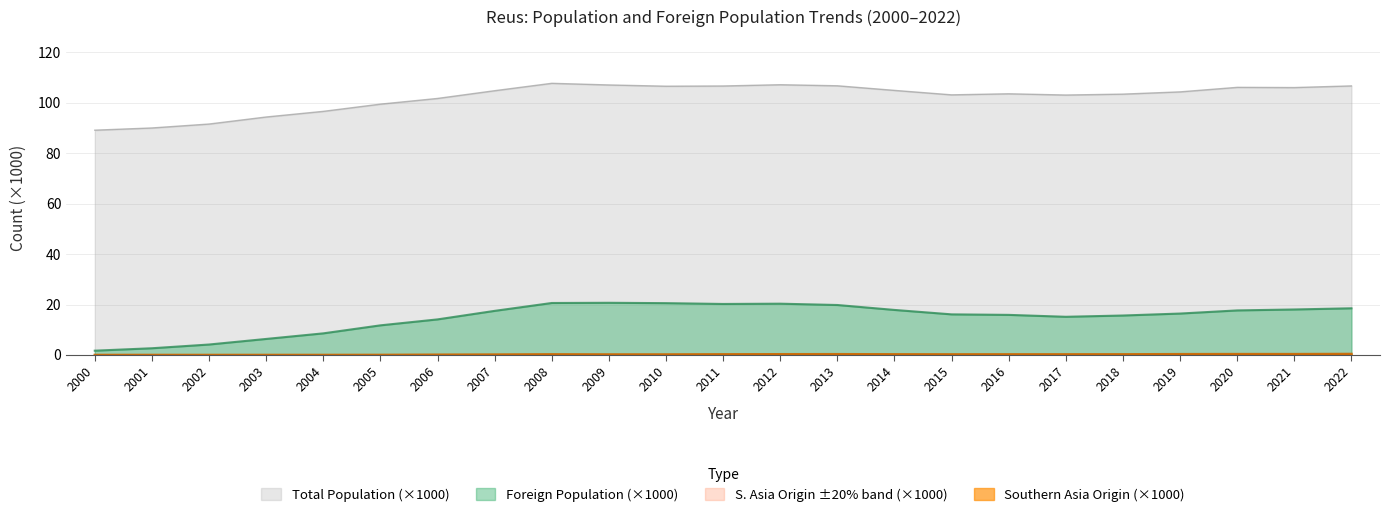

How many categories are shown in the chart?

23